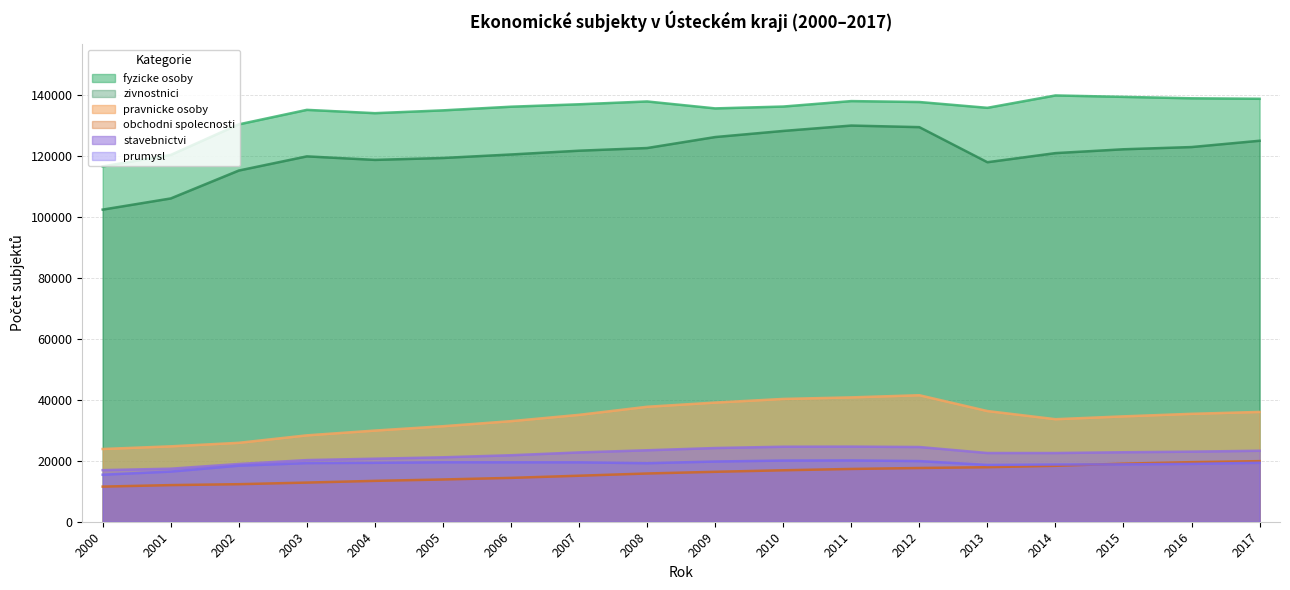

What is the difference between the maximum and minimum values in the obchodni spolecnosti series?

8353